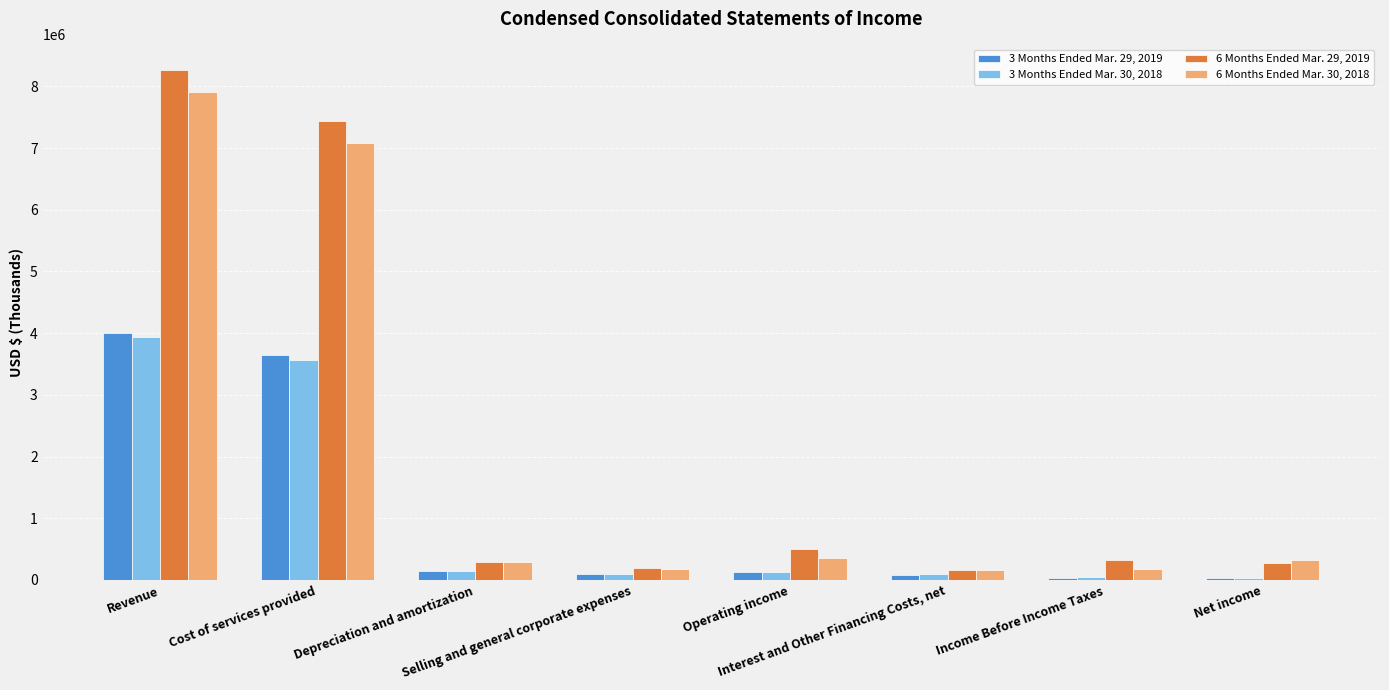

What is the greatest value displayed?

8265336